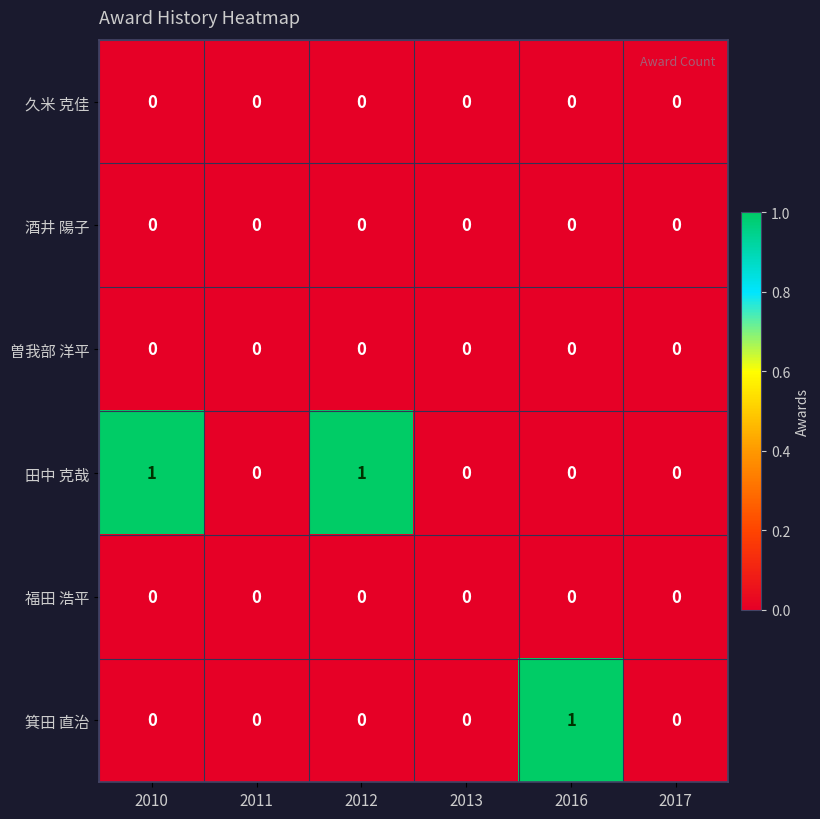

Which series has the largest total across all categories?

田中 克哉